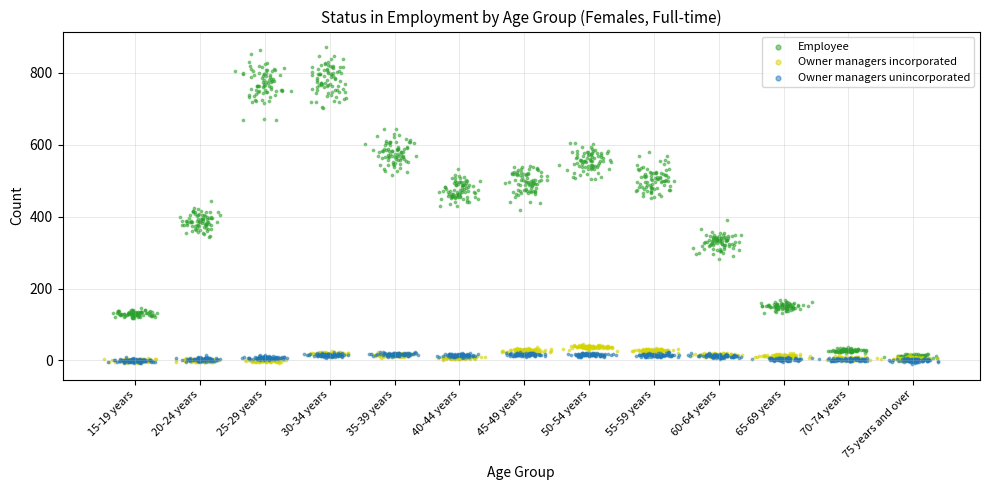

Which series contains the highest Y value?

Employee